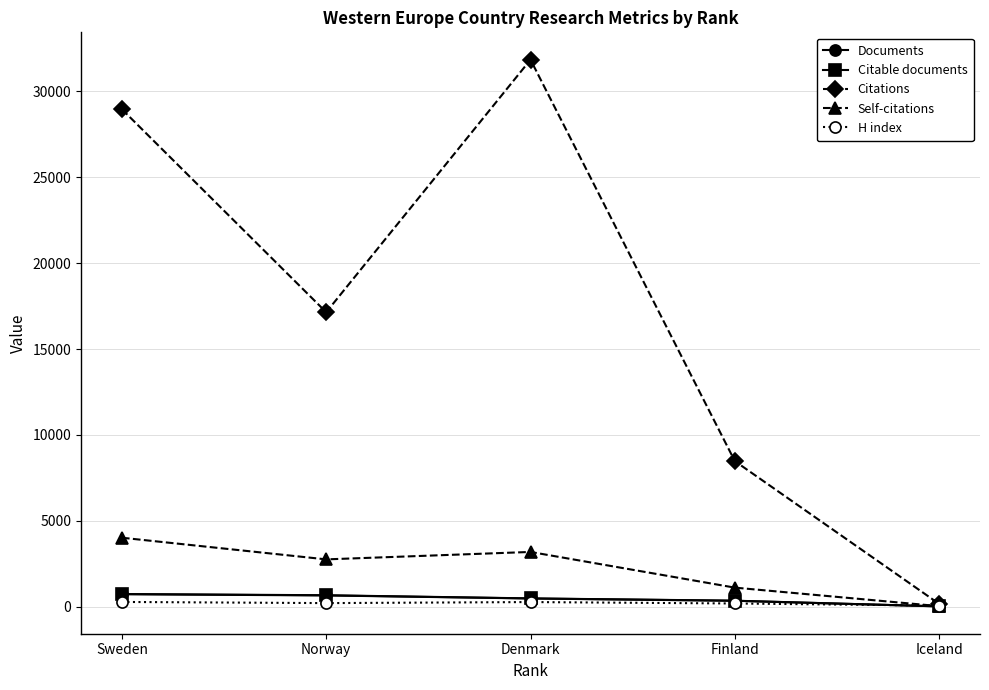

True or false: H index has more than 2 points higher than both neighbors.

False